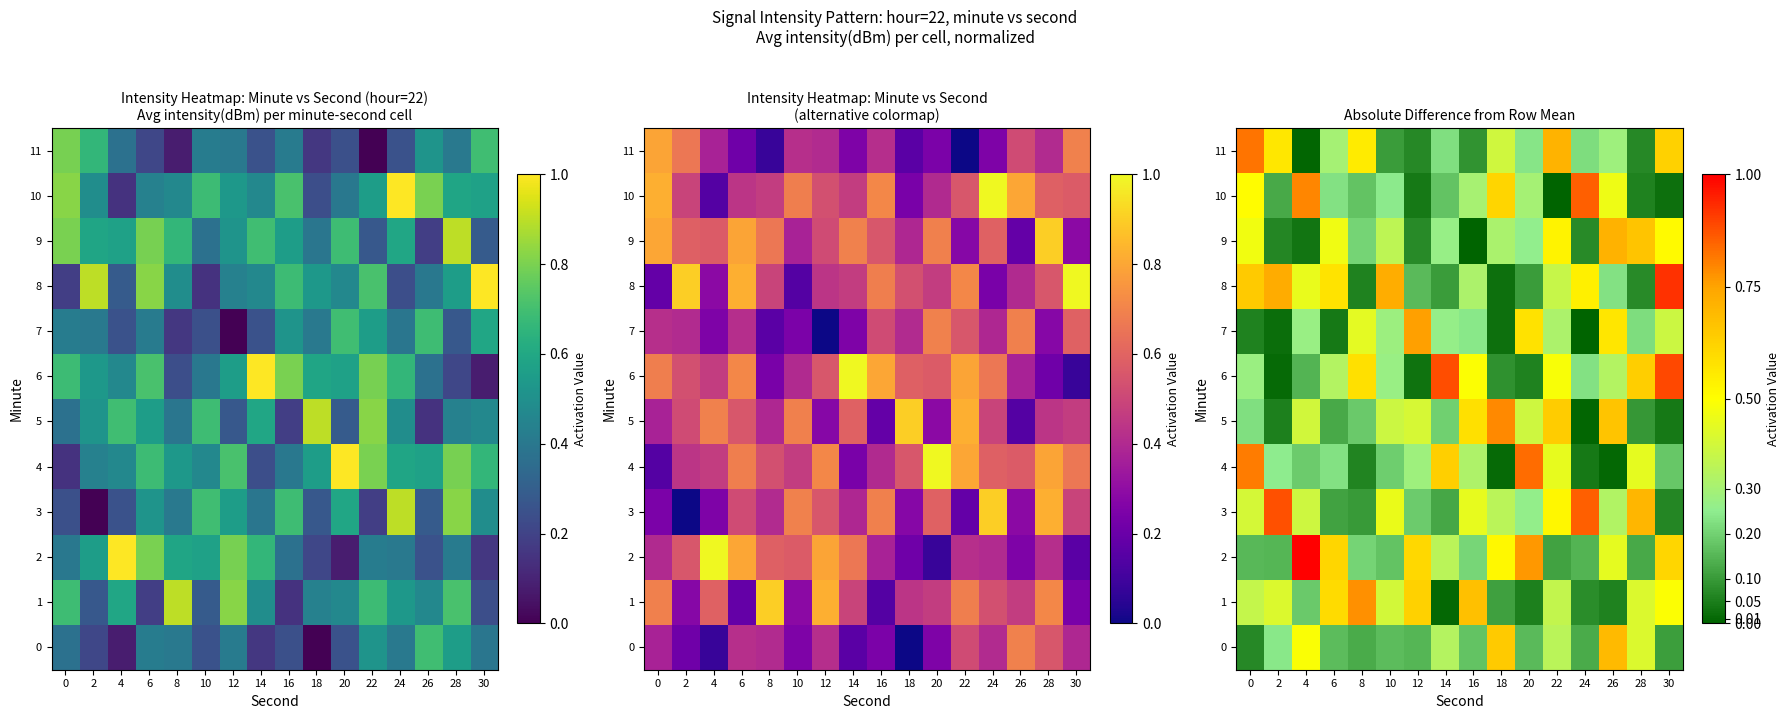

At which category is the sum across all series the highest?

30